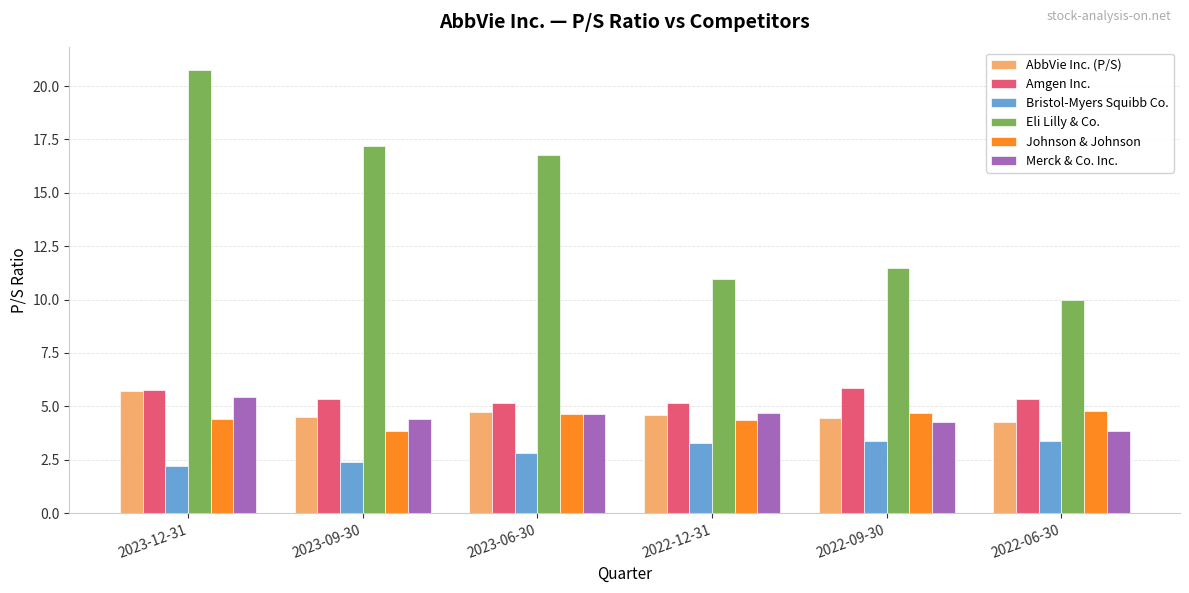

Which series changed the most between 2023-09-30 and 2023-06-30?

Johnson & Johnson